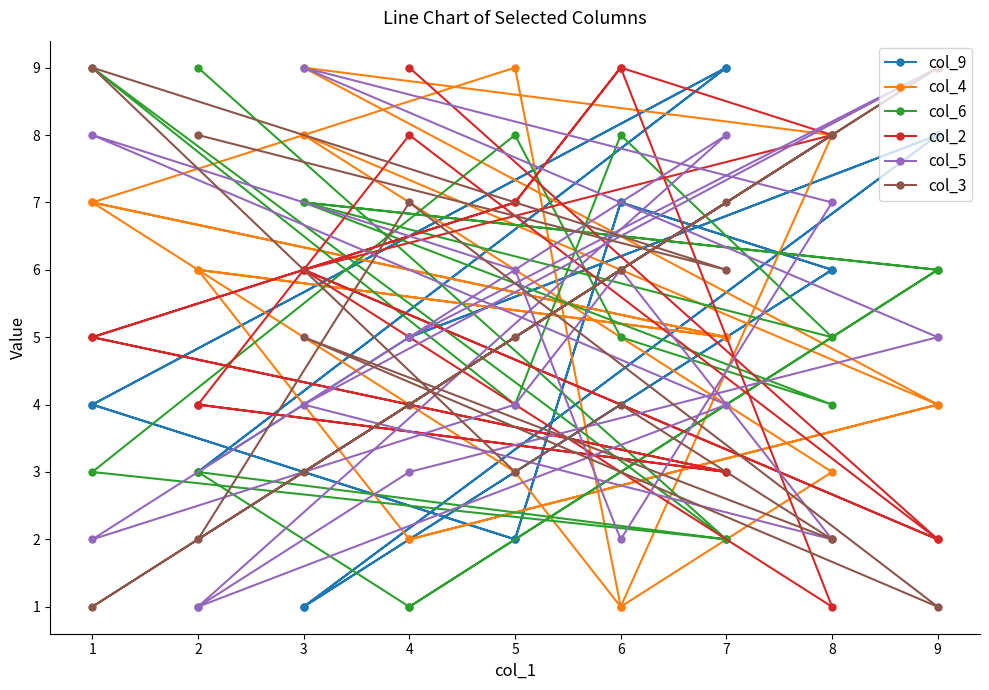

At which category is the sum across all series the highest?

1